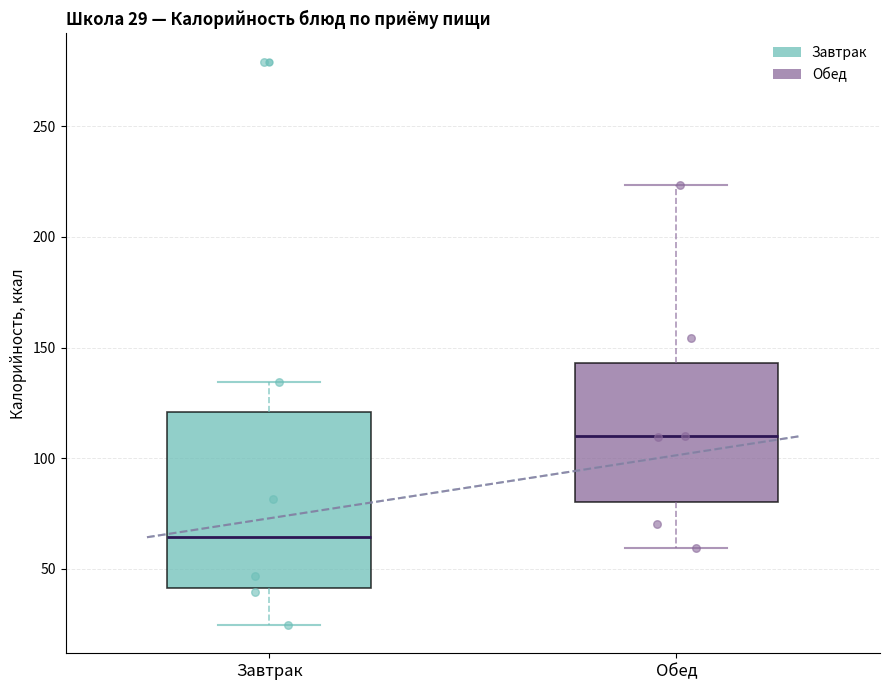

Which box's median line is the lowest?

Завтрак